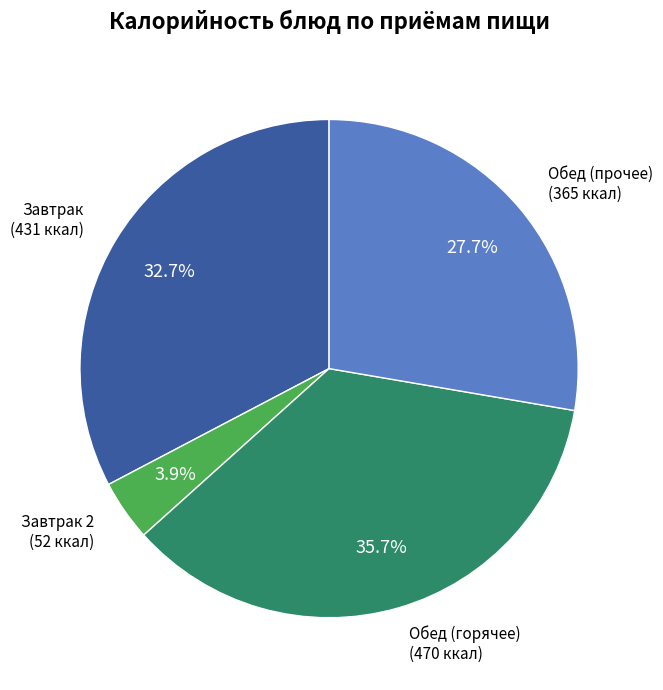

Is there a majority slice in this chart?

No